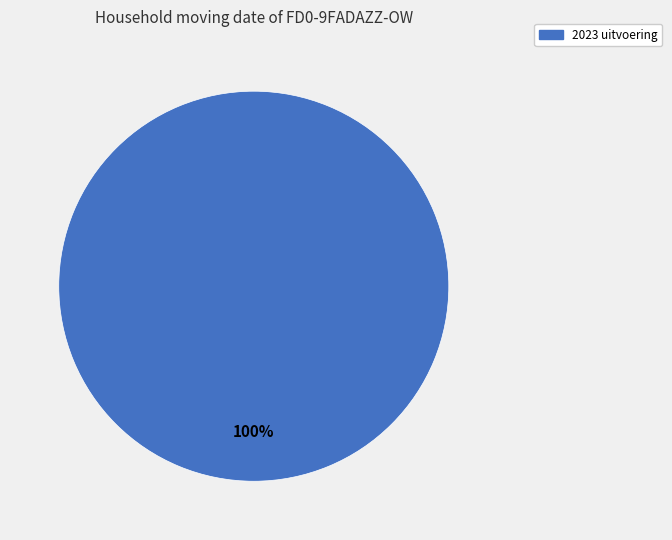

Is there a majority slice in this chart?

Yes